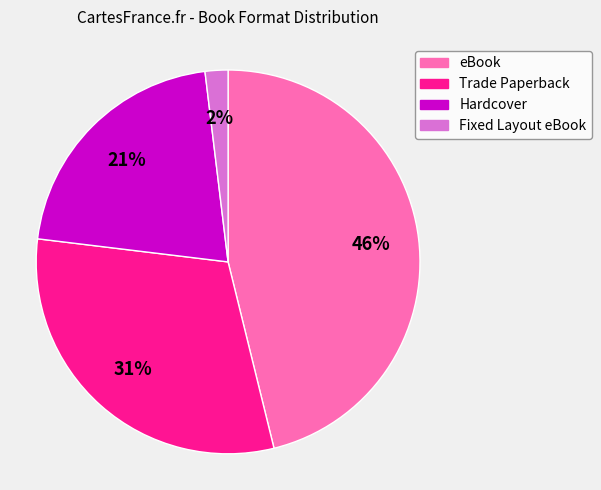

Do Fixed Layout eBook and eBook together represent more than half of the pie?

No